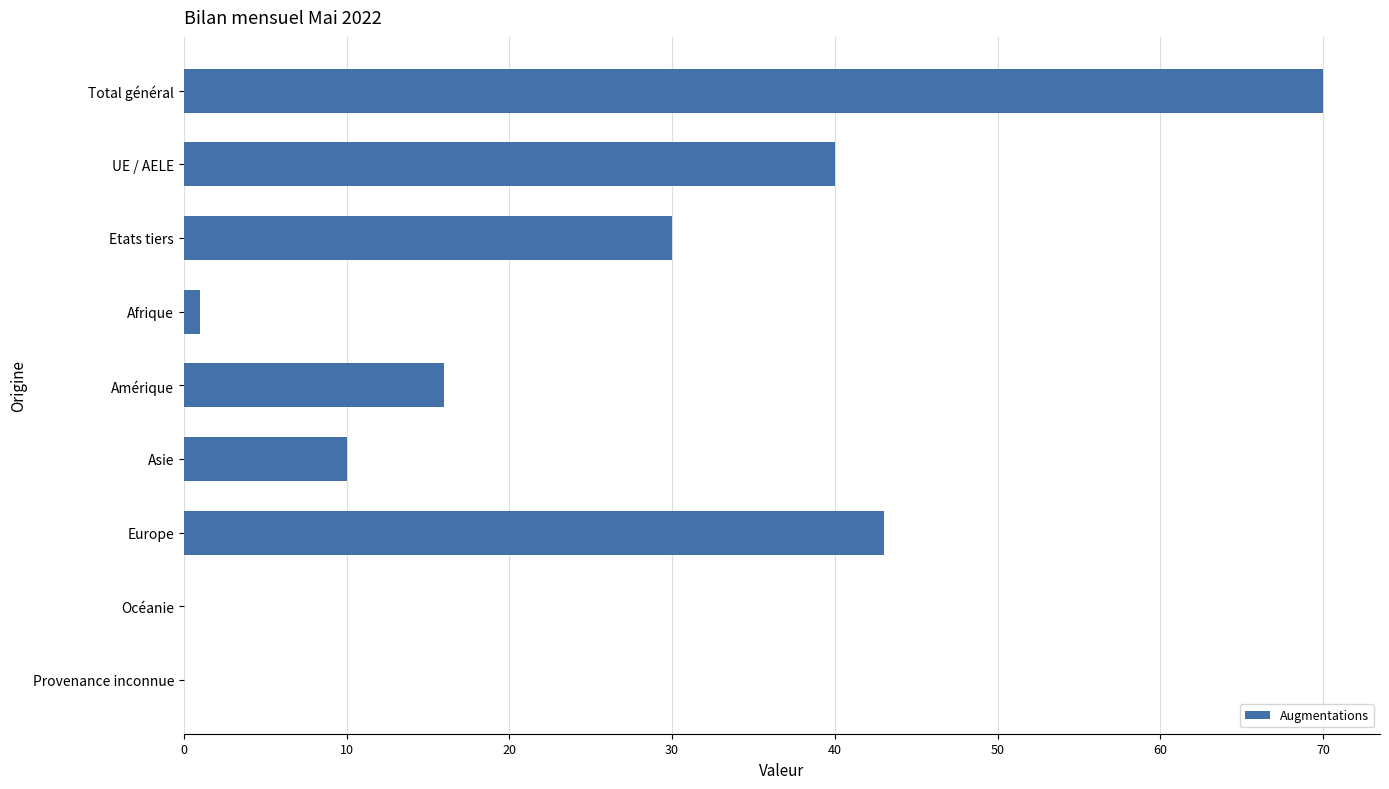

Which has a higher value, Europe or UE / AELE?

Europe